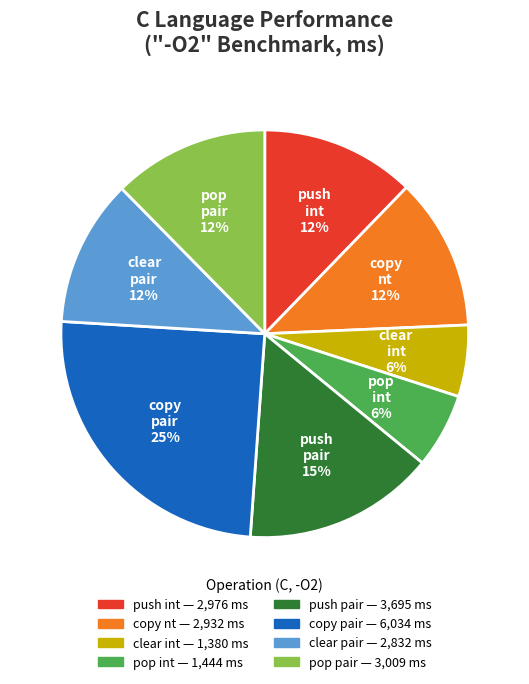

To the nearest percent, what is the difference between the largest and smallest slice percentages?

19%